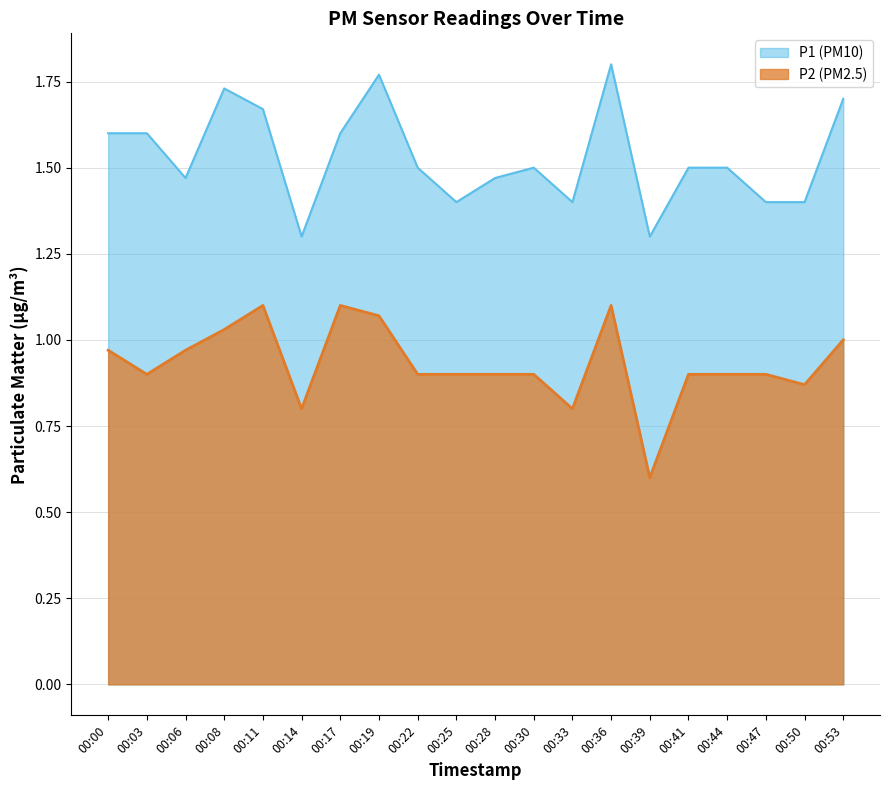

Which category has the highest value across all series?

00:36